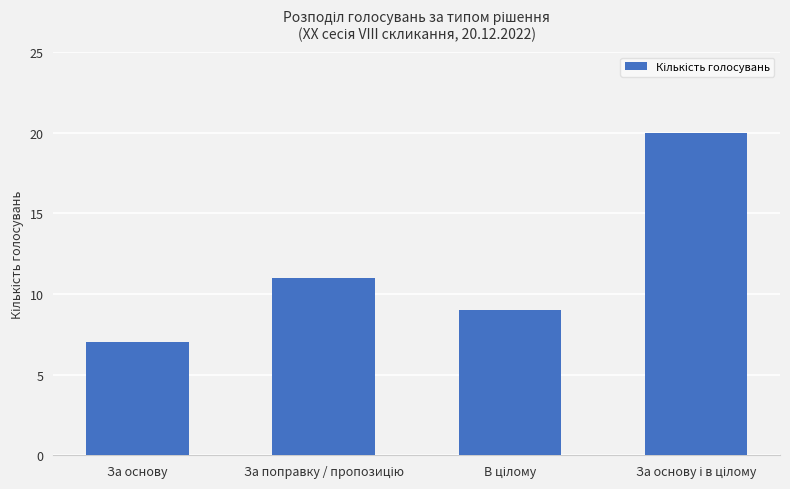

What is the label of the 1st bar from the left?

За основу